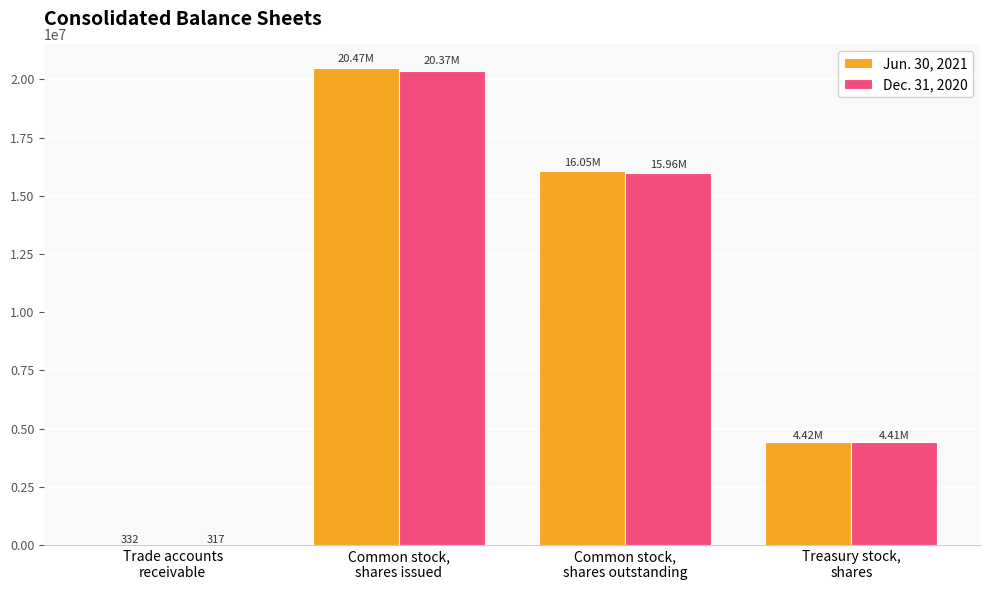

Are the bars horizontal?

No